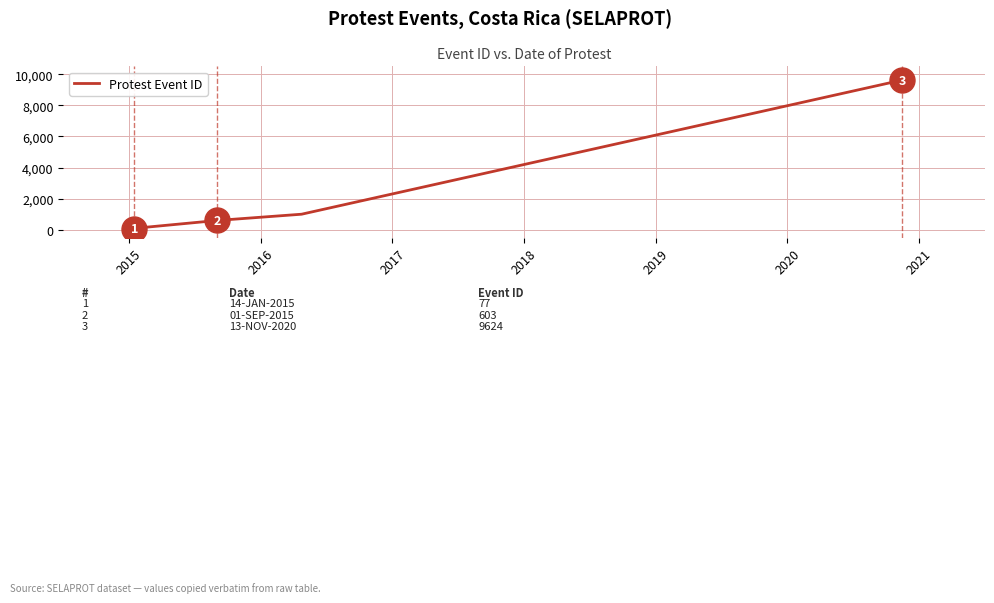

True or false: the data shows 421 at 2017.

False